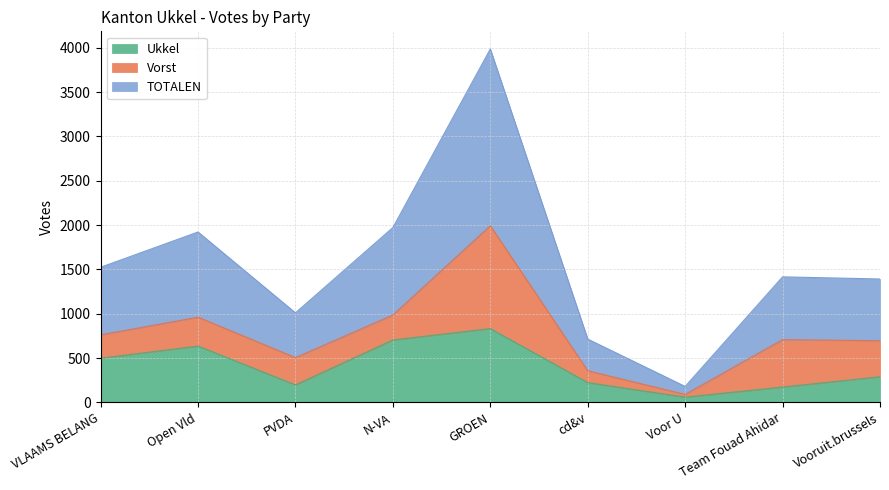

What is the difference between the maximum and minimum values in the Ukkel series?

773